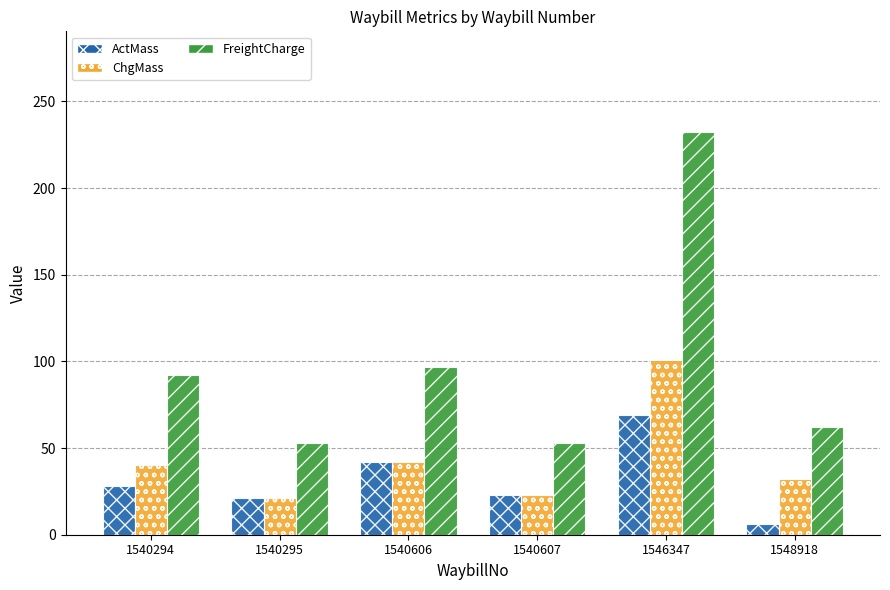

Rank the series by their average value, from highest to lowest.

FreightCharge, ChgMass, ActMass